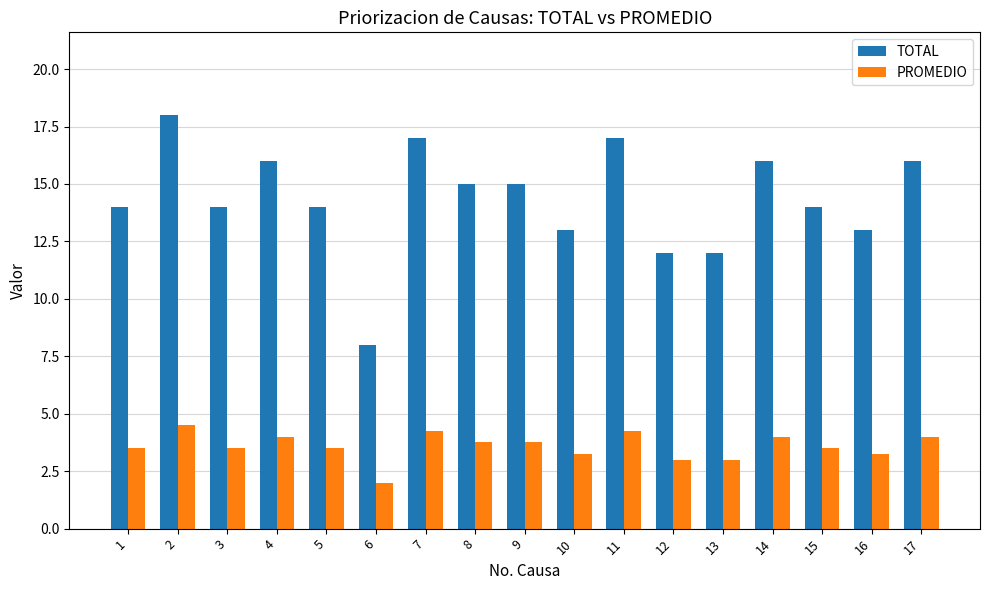

Which category has the lowest value in the PROMEDIO series?

6